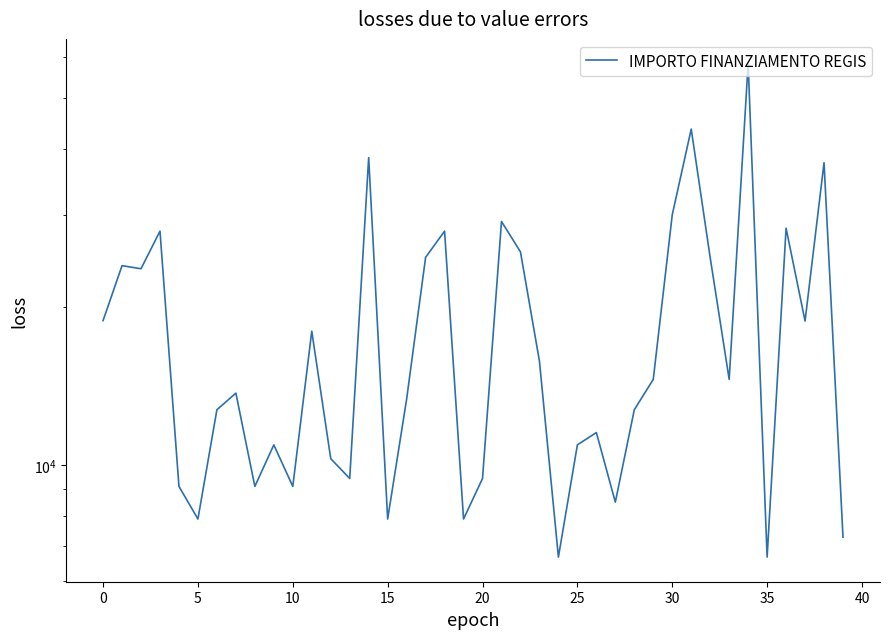

What is the label of the 22nd point from the left?

21